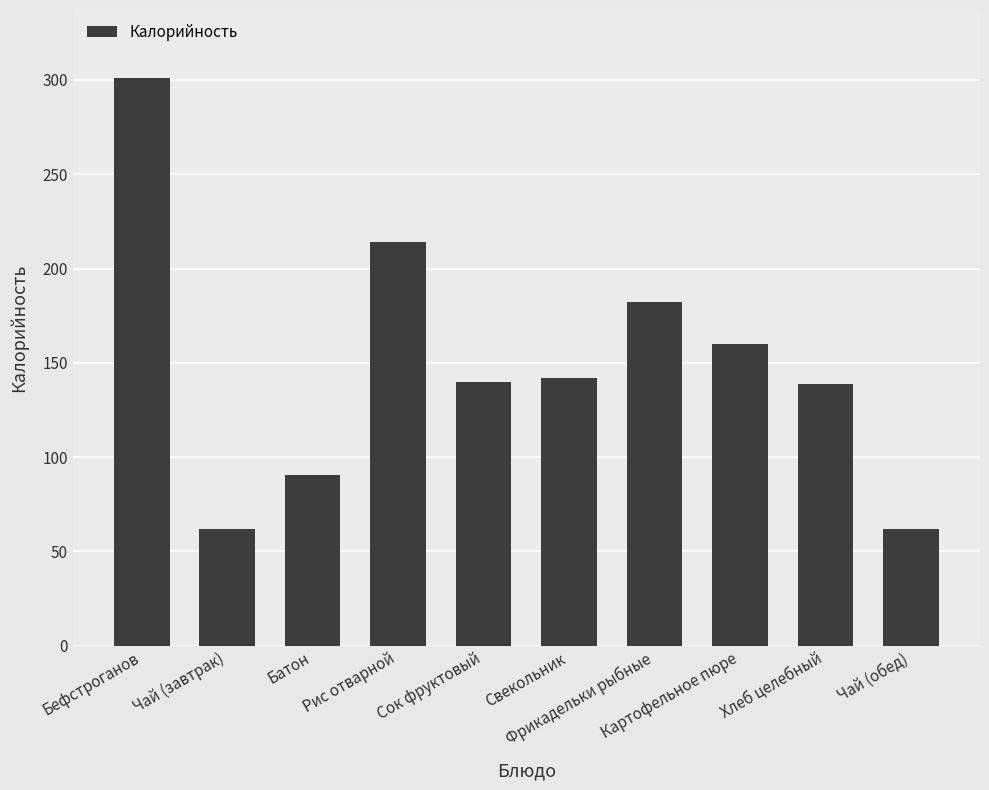

True or false: the data shows 214.0 at Рис отварной.

True